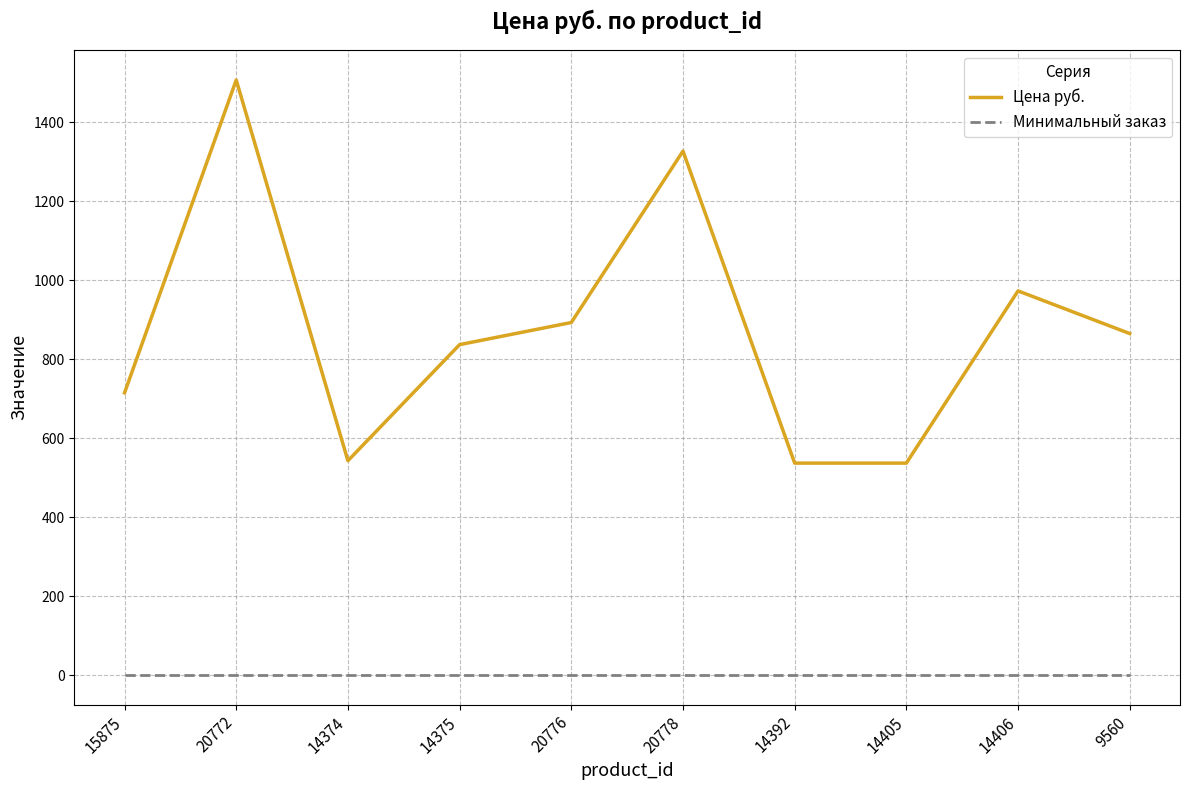

At 14405, list the series in order from smallest to largest.

Минимальный заказ, Цена руб.